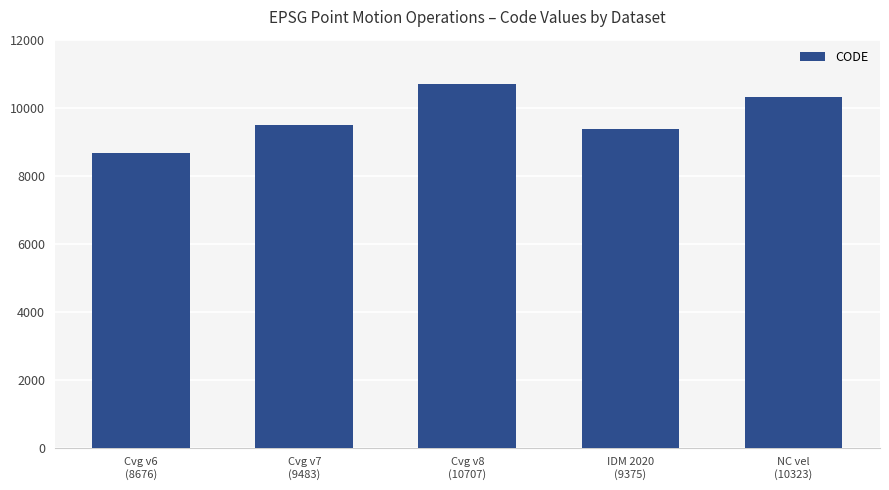

What is the difference between the maximum and second lowest values?

1332